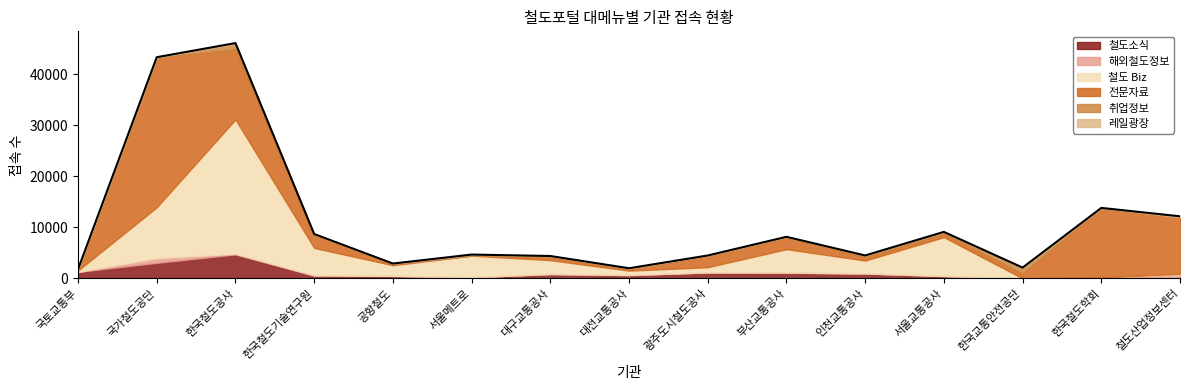

What is the sum of the 해외철도정보 values at 한국철도기술연구원 and 서울교통공사?

99